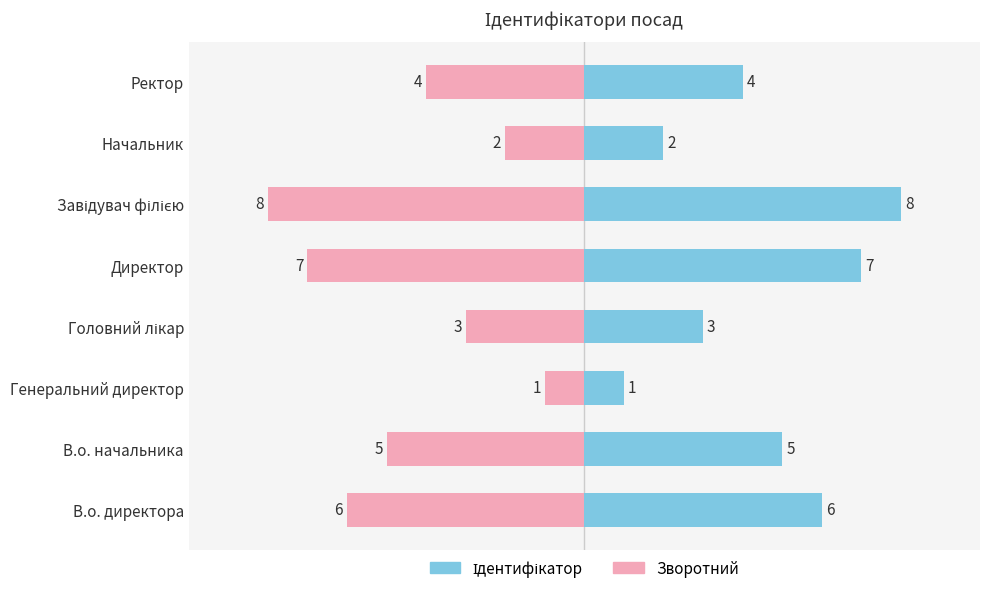

The Ідентифікатор series shows 4 at Завідувач філією. True or false?

False